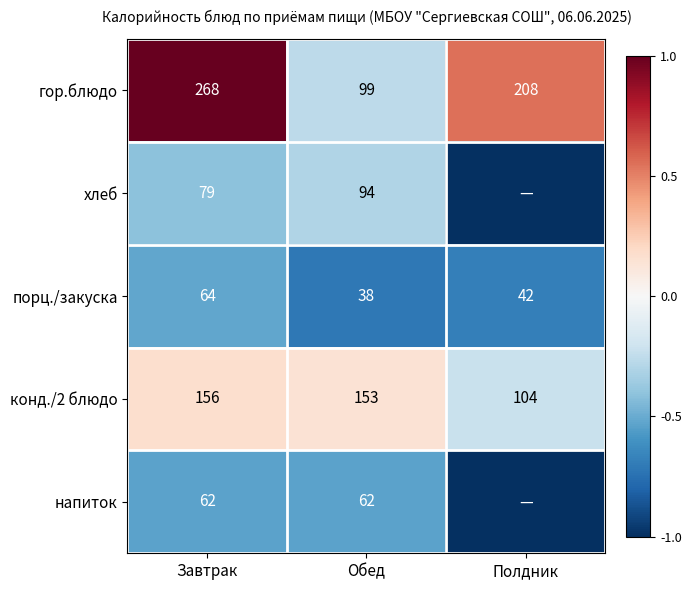

The конд./2 блюдо series shows -0.4 at Полдник. True or false?

False